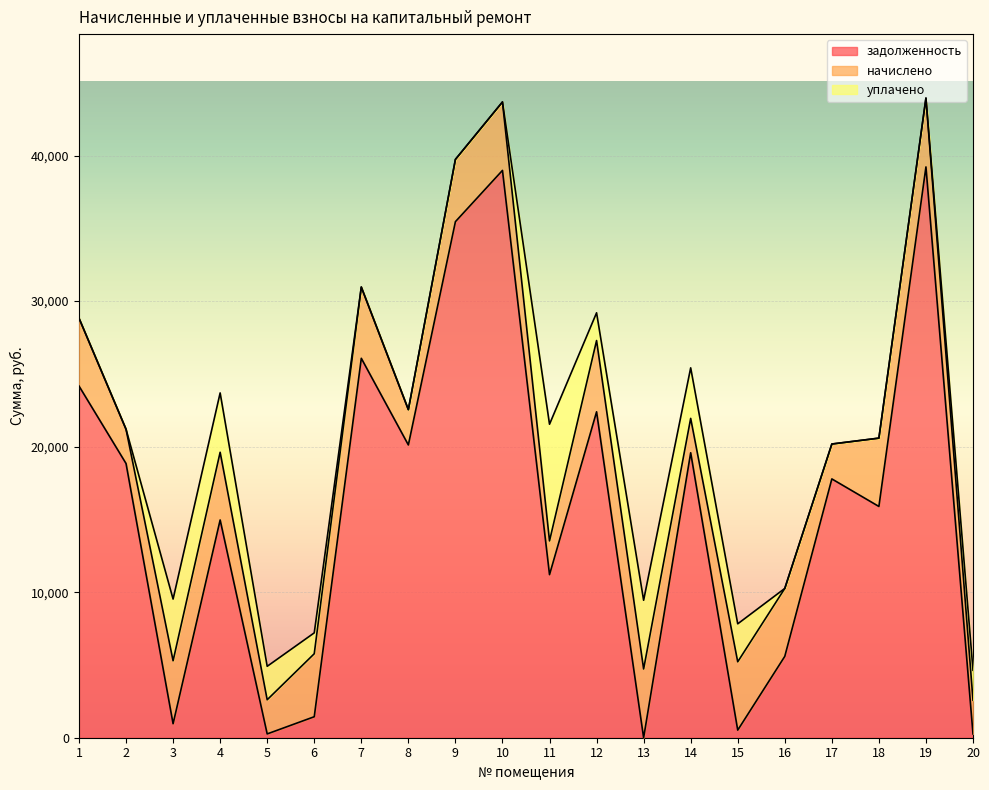

How many interior local peaks does the начислено series have?

6